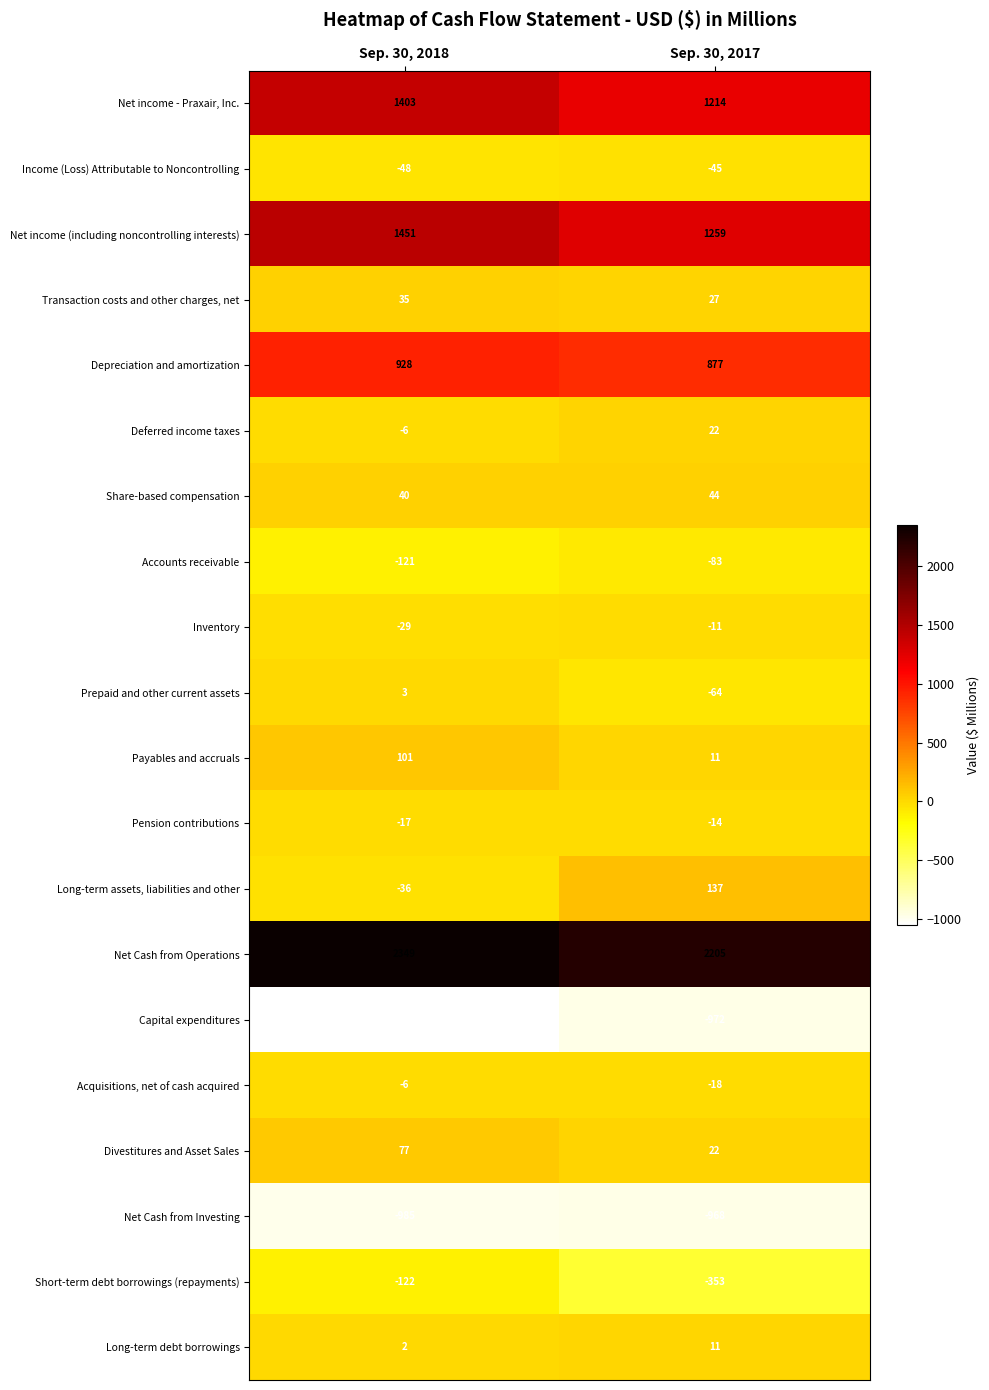

List the series in order of their peak value, lowest first.

Capital expenditures, Net Cash from Investing, Short-term debt borrowings (repayments), Accounts receivable, Income (Loss) Attributable to Noncontrolling, Pension contributions, Inventory, Acquisitions, net of cash acquired, Prepaid and other current assets, Long-term debt borrowings, Deferred income taxes, Transaction costs and other charges, net, Share-based compensation, Divestitures and Asset Sales, Payables and accruals, Long-term assets, liabilities and other, Depreciation and amortization, Net income - Praxair, Inc., Net income (including noncontrolling interests), Net Cash from Operations